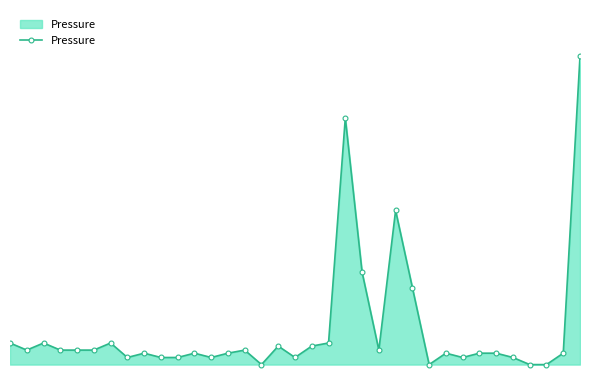

At which category does the chart reach its minimum across all series?

15